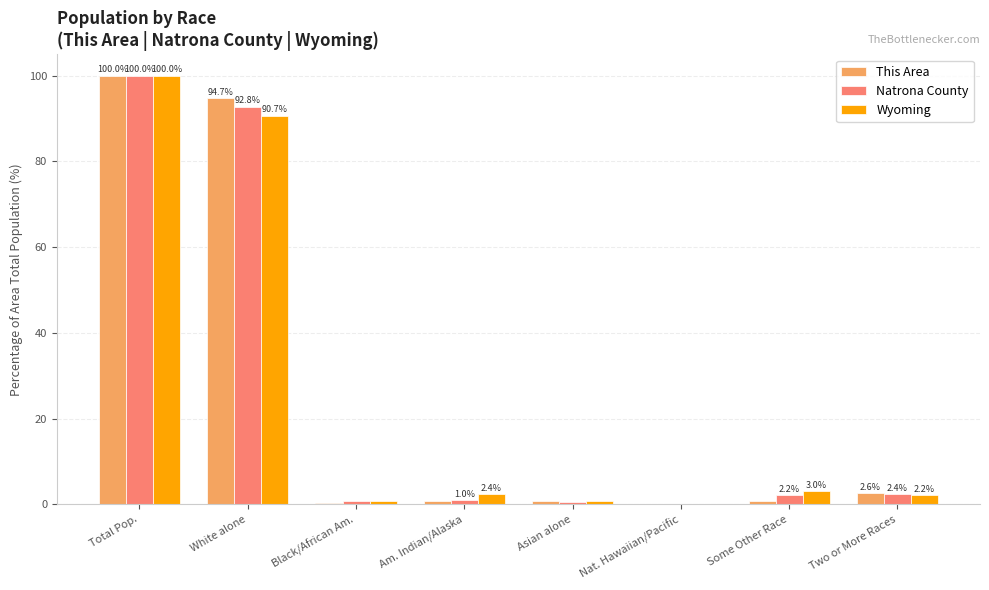

Which series changed the most between Black/African Am. and Nat. Hawaiian/Pacific?

Natrona County